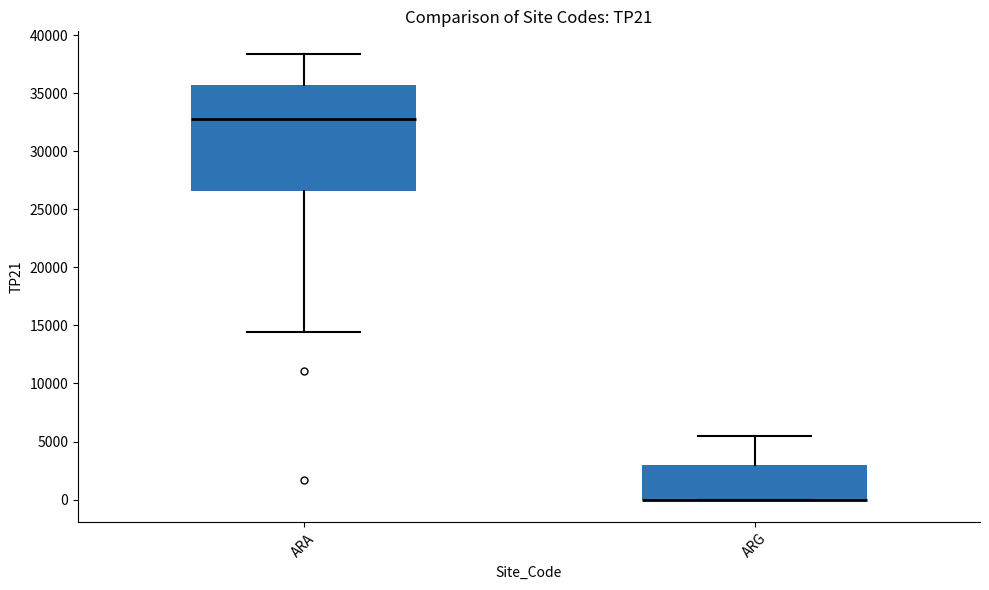

Which box is the tallest, from its lower edge to its upper edge?

ARA